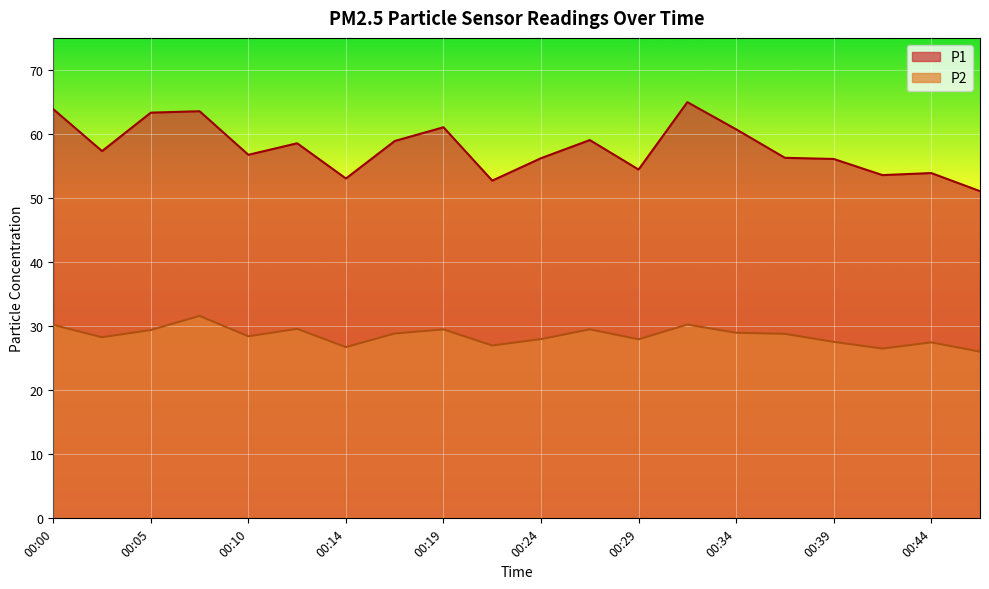

What is the total value across all series at 00:14?

79.8